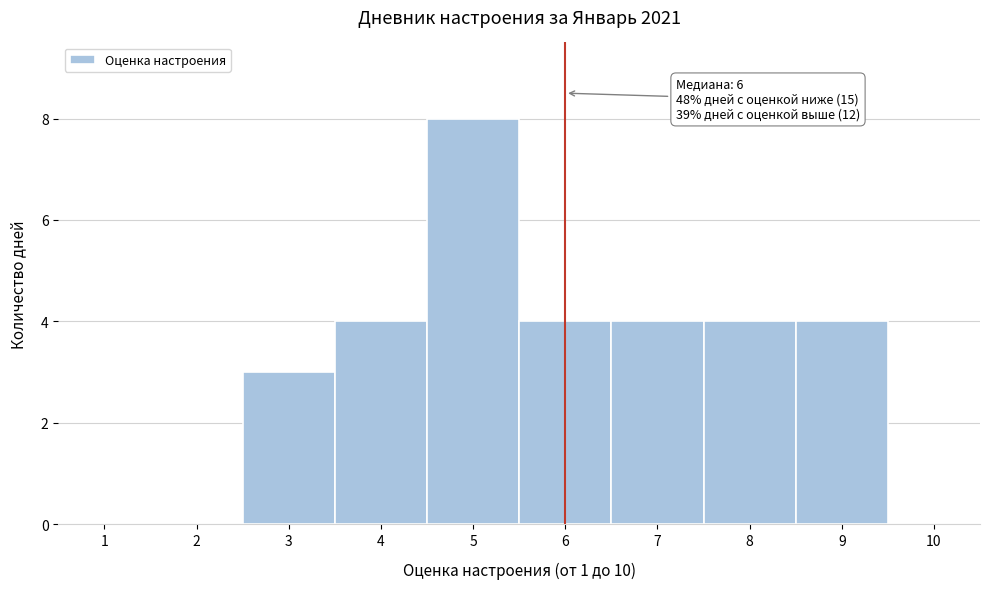

Over which range of the x-axis is the bar tallest?

4.5 to 5.5